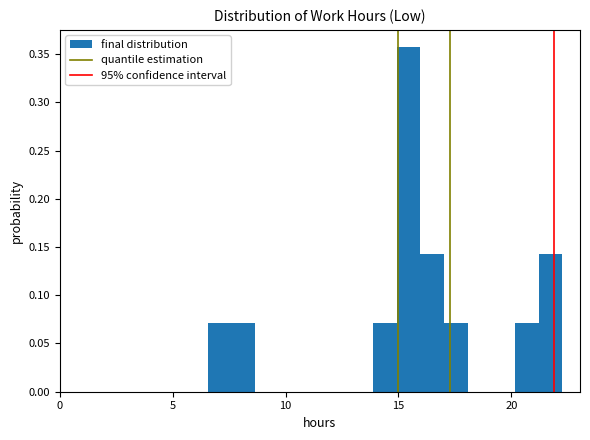

Read against the x-axis, roughly where is the centre of the tallest bar?

15.5